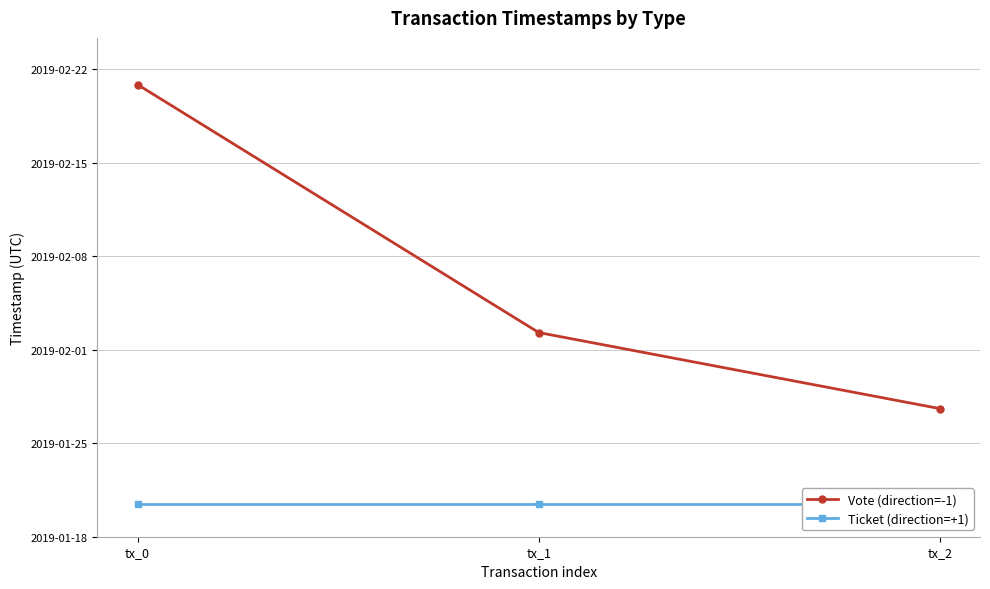

Is this an area chart (filled region under the line)?

No